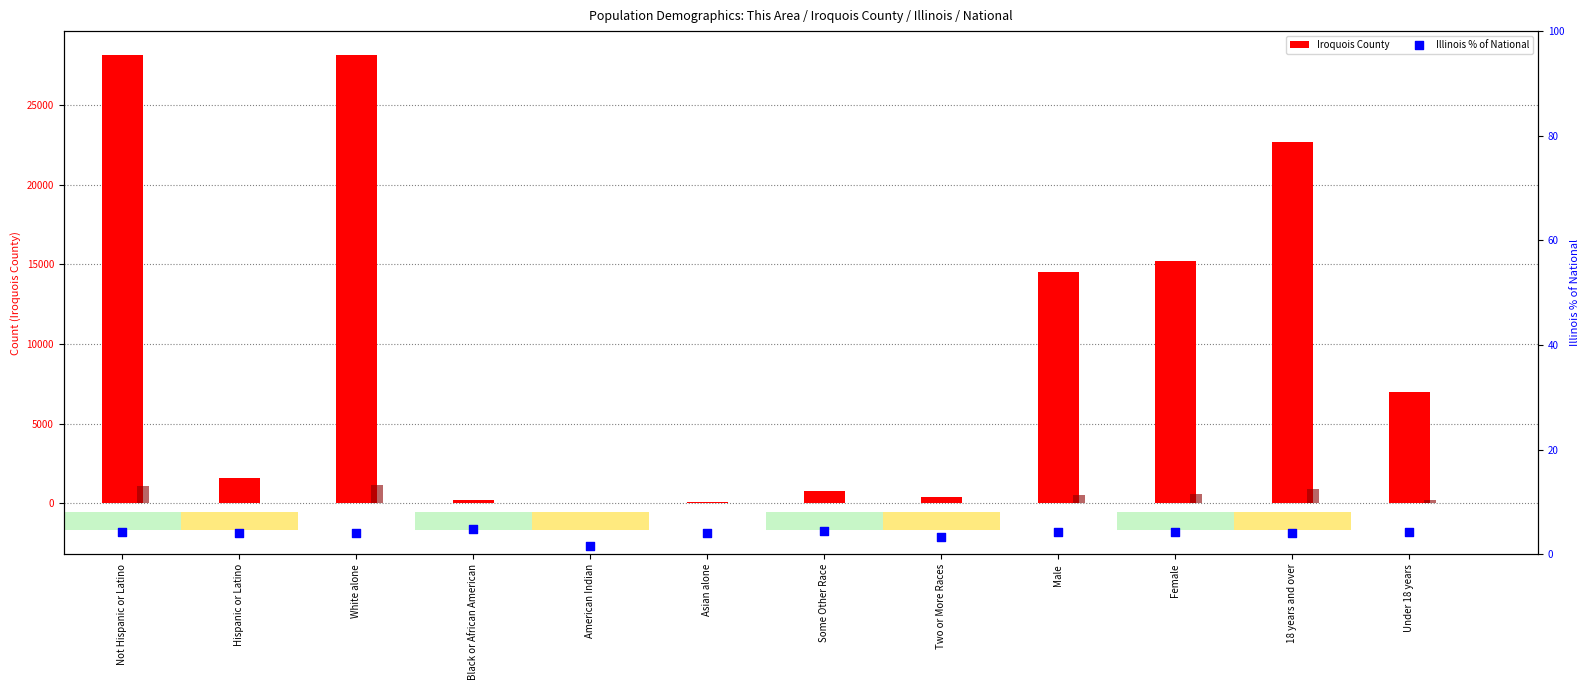

Is the value of Iroquois County at White alone greater than the value of Illinois % of National at Some Other Race?

Yes